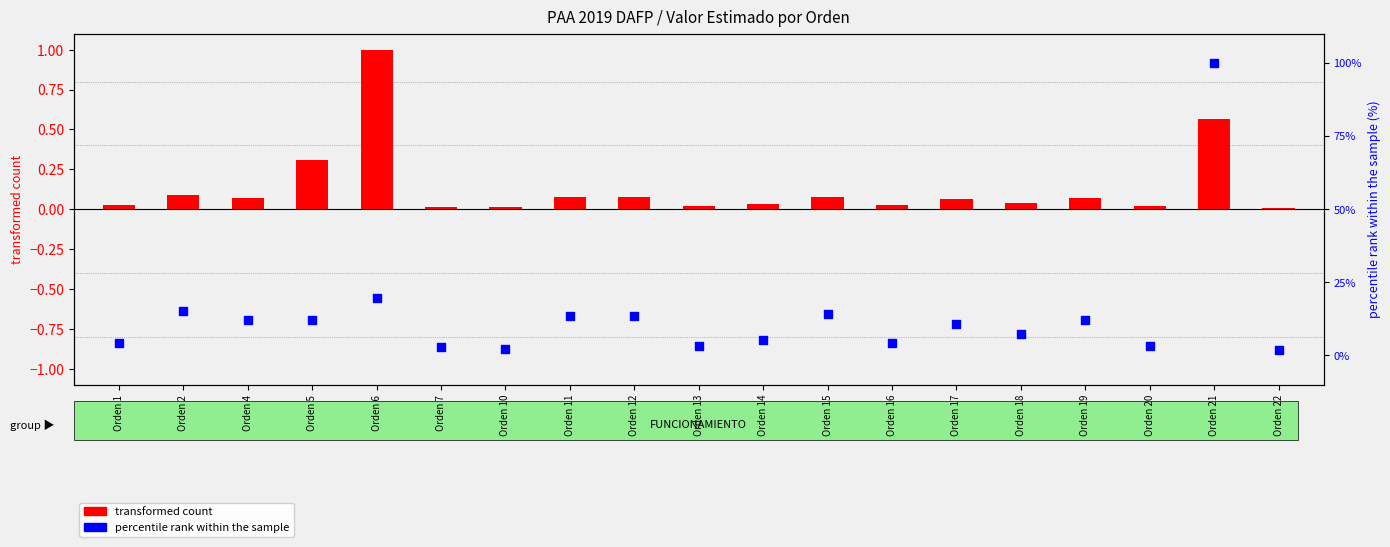

At how many categories does at least one series exceed 30?

1